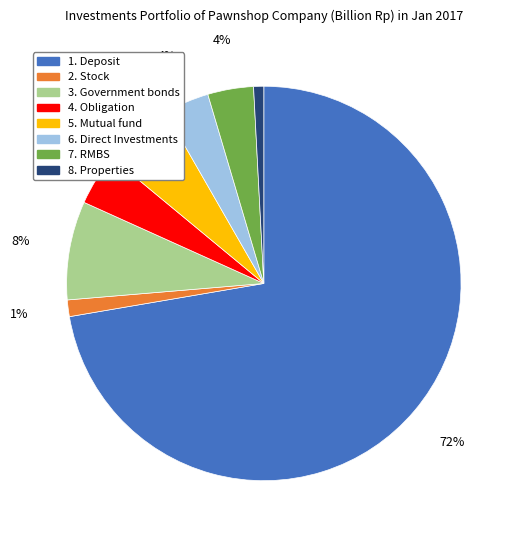

Does 1. Deposit represent more than half of the total?

Yes